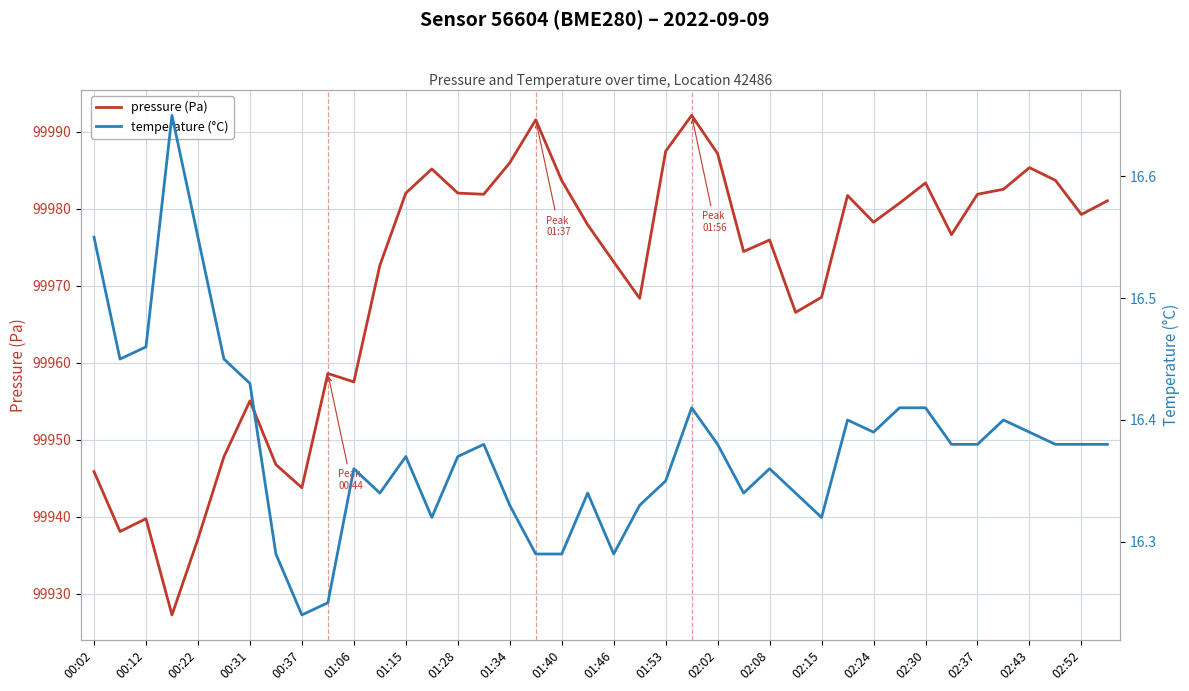

How many interior local valleys does the temperature (°C) series have?

8